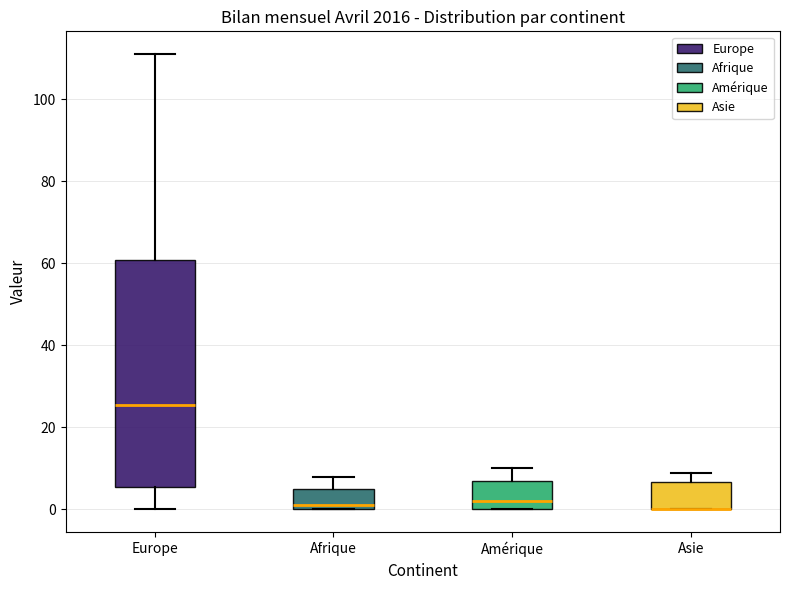

Where is the lower edge of the box for Europe on the y-axis? The values are not printed on the chart, so give them approximately, as read against the axis.

6